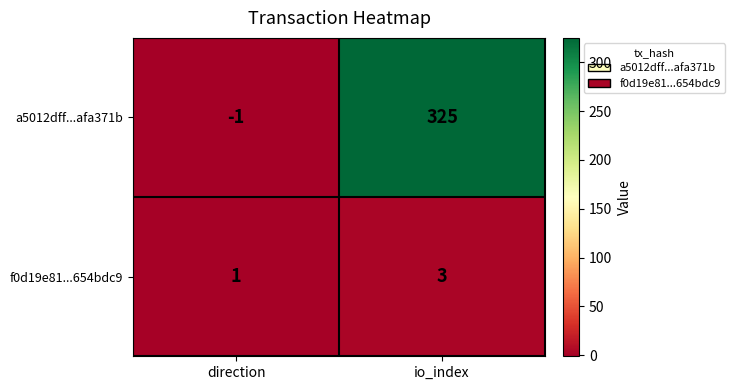

Which series changed the most between direction and io_index?

a5012dff...afa371b